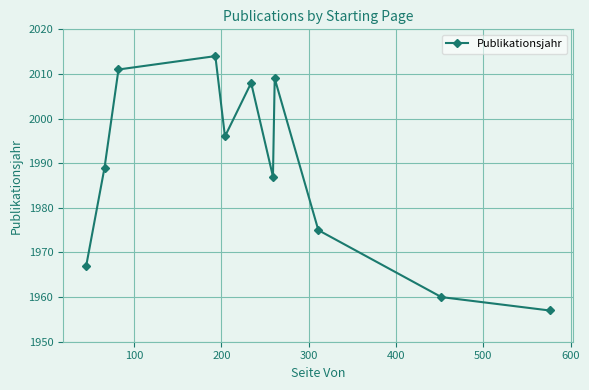

What is the value of the 5th point from the left?

1996